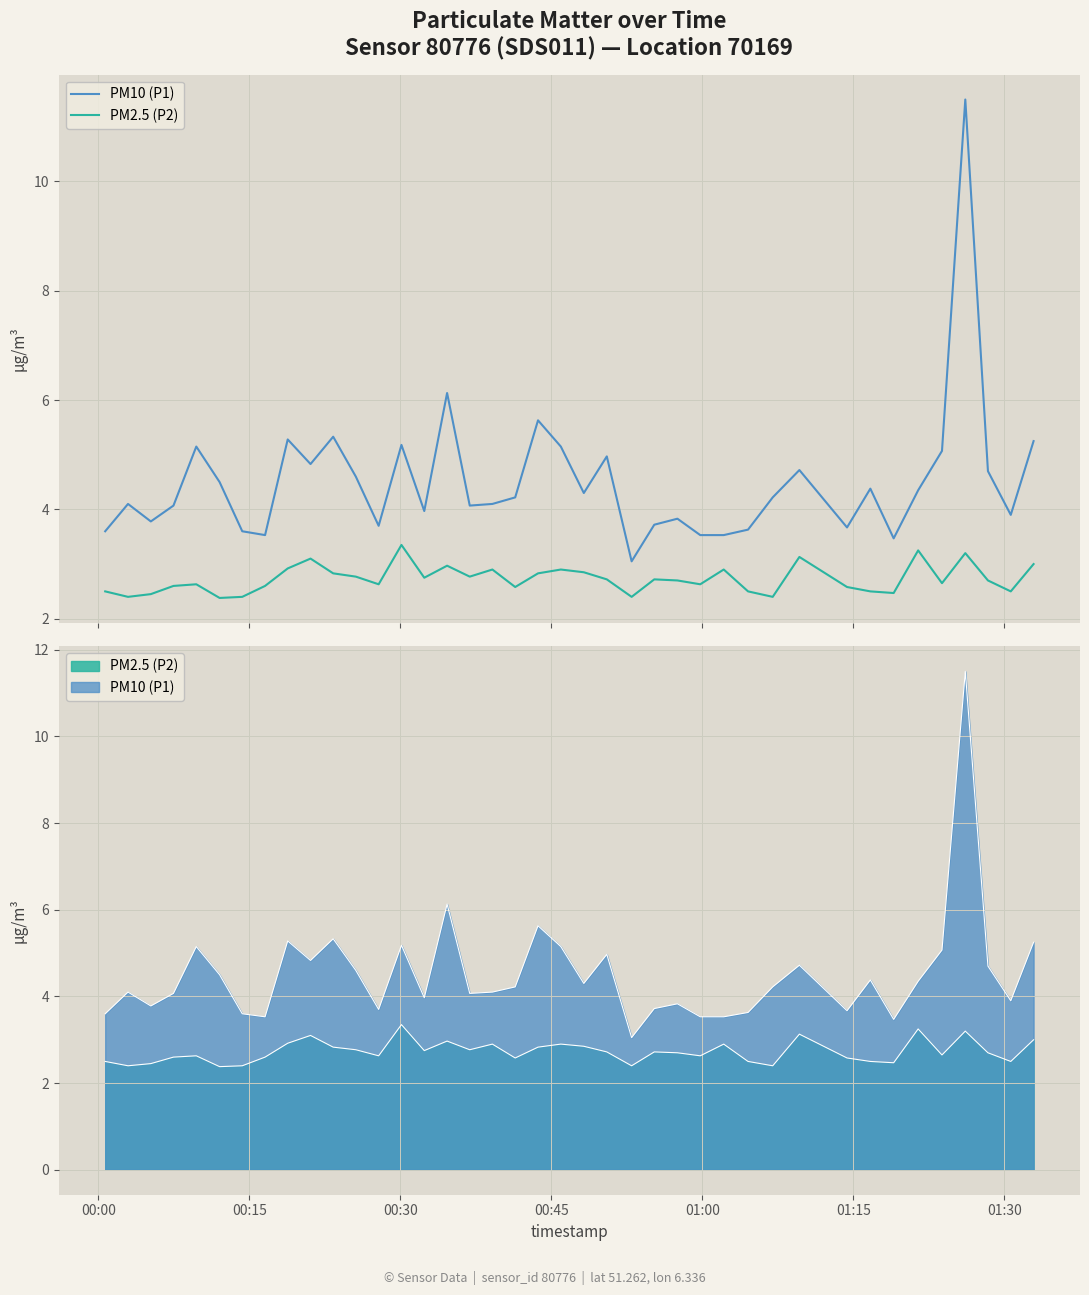

Does the chart have visible grid lines?

Yes